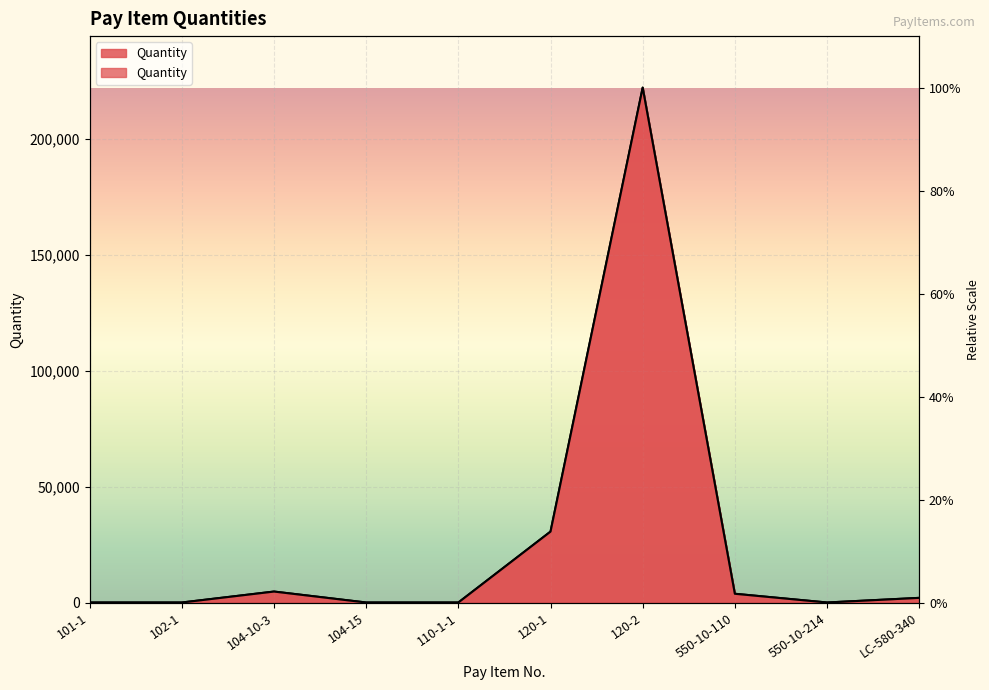

True or false: there are more than 2 points higher than both neighbors.

False